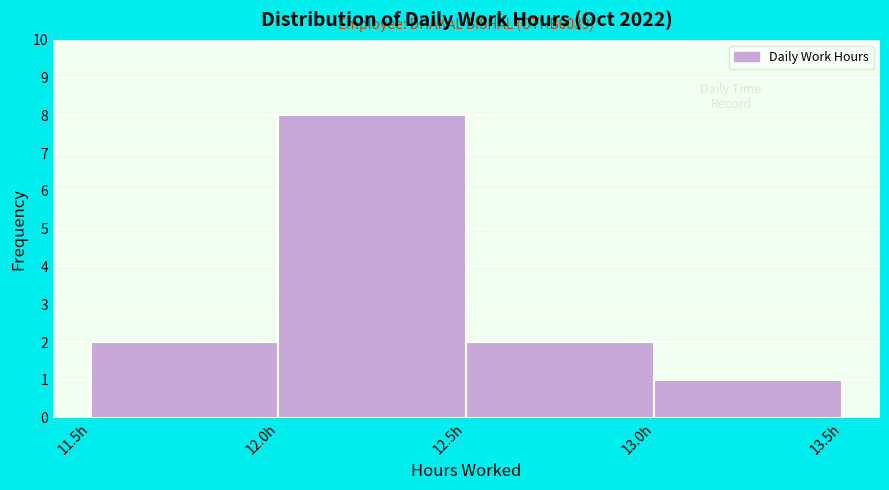

Which range on the x-axis has the tallest bar?

12.0 to 12.5